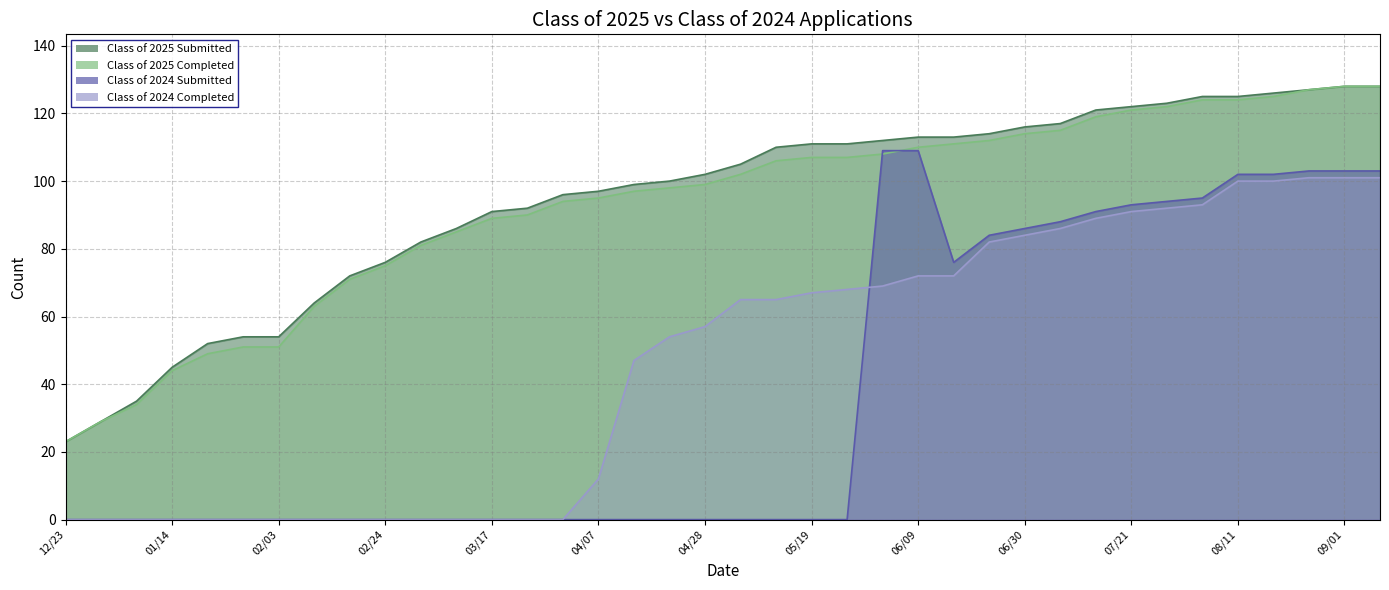

Reading left to right, what are all the values shown in this chart?

Class of 2025 Submitted: 23	29	35	45	52	54	54	64	72	76	82	86	91	92	96	97	99	100	102	105	110	111	111	112	113	113	114	116	117	121	122	123	125	125	126	127	128	128
Class of 2025 Completed: 23	29	34	44	49	51	51	63	71	75	81	85	89	90	94	95	97	98	99	102	106	107	107	108	110	111	112	114	115	119	121	122	124	124	125	127	128	128
Class of 2024 Submitted: 0	0	0	0	0	0	0	0	0	0	0	0	0	0	0	0	0	0	0	0	0	0	0	109	109	76	84	86	88	91	93	94	95	102	102	103	103	103
Class of 2024 Completed: 0	0	0	0	0	0	0	0	0	0	0	0	0	0	0	12	47	54	57	65	65	67	68	69	72	72	82	84	86	89	91	92	93	100	100	101	101	101